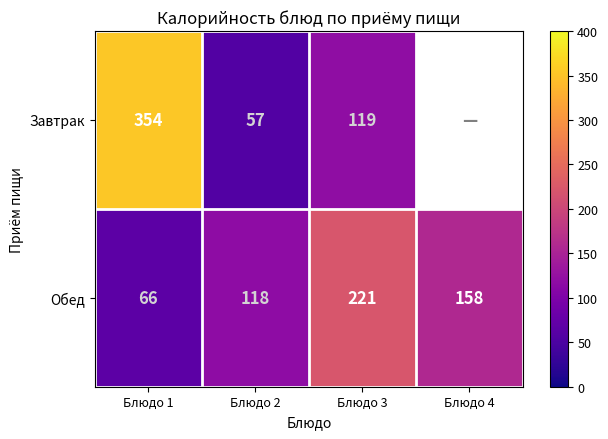

What is the difference between the Обед values at Блюдо 3 and Блюдо 2?

103